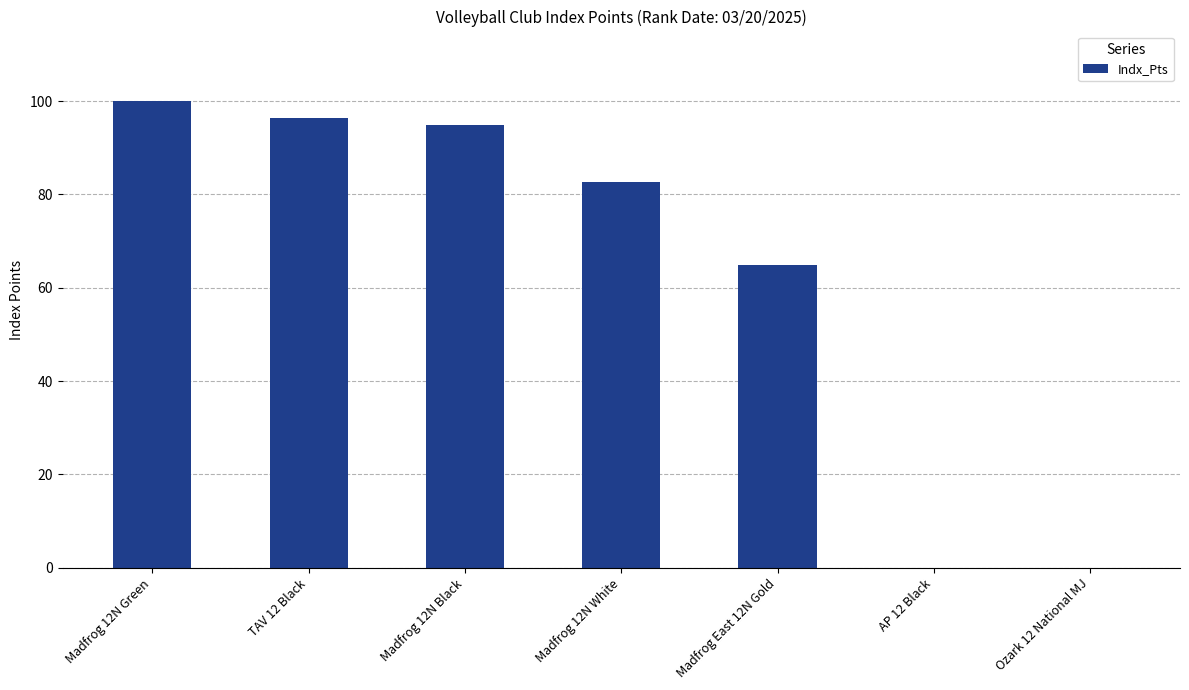

What is the change in value from Madfrog 12N Black to Ozark 12 National MJ?

-95.0